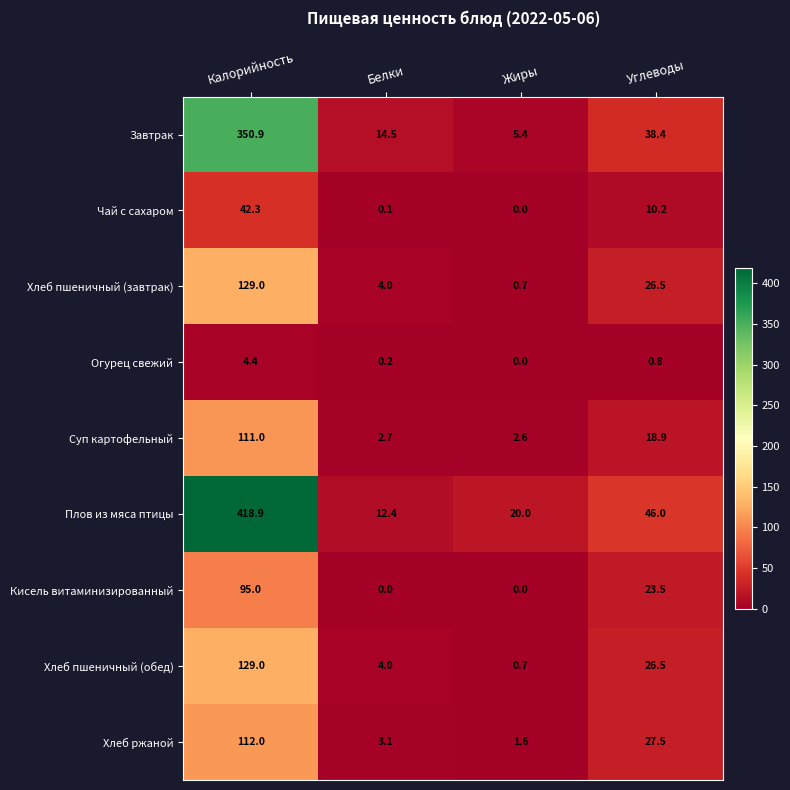

At which label does Суп картофельный reach its minimum?

Жиры